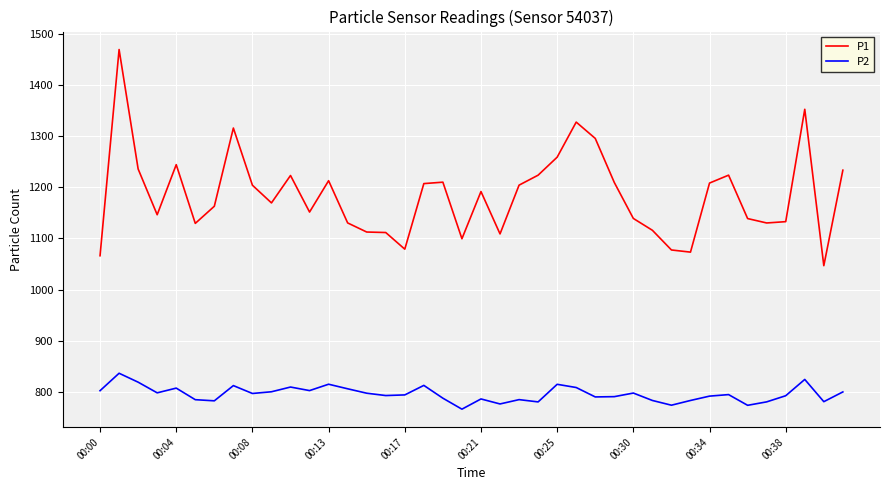

Does the chart display data point markers on the line(s)?

No